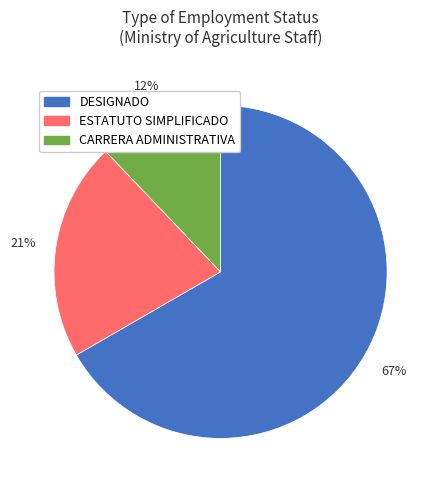

Which slice represents more than half of the pie?

DESIGNADO